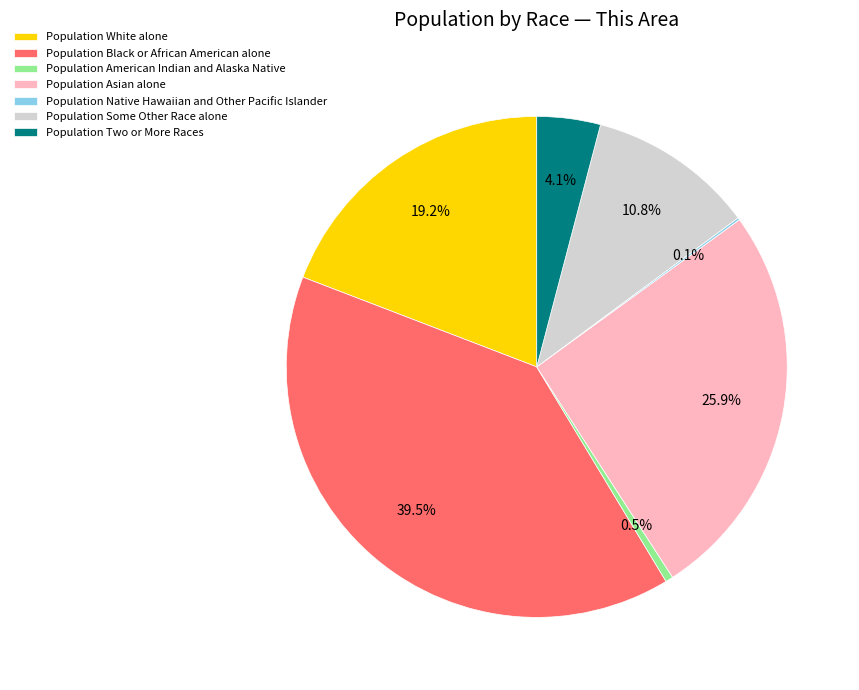

Which category has the biggest portion of the pie?

Population Black or African American alone